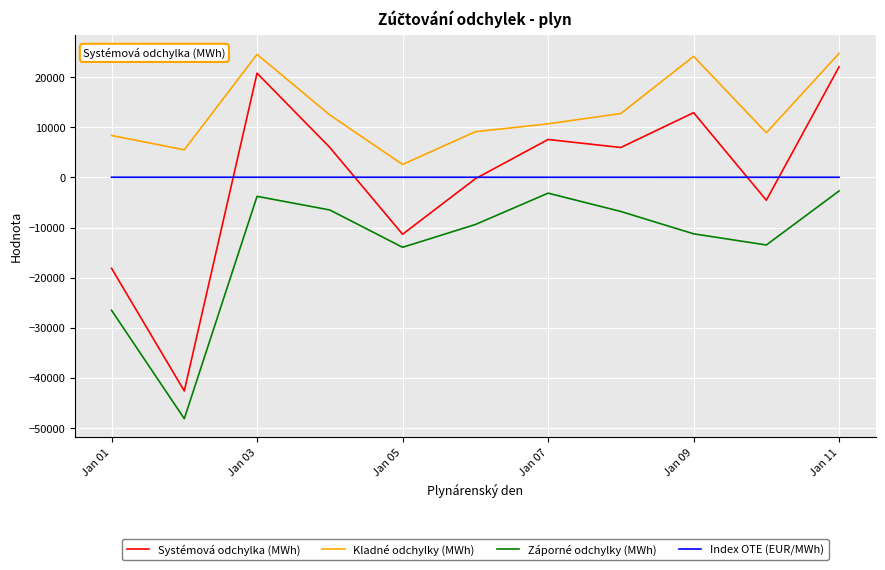

Which series has the largest total across all categories?

Kladné odchylky (MWh)